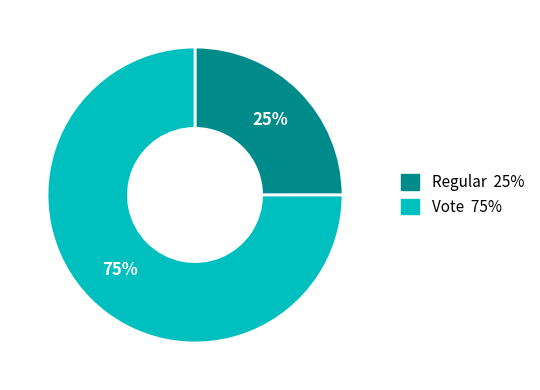

What percentage is the Regular slice, to the nearest percent?

25%